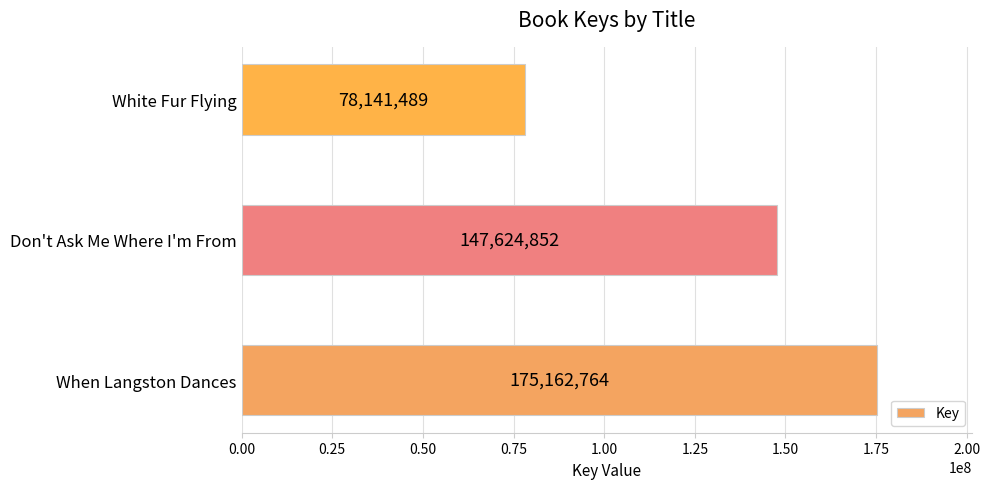

Count the values in the range 78141489 to 175162764.

3